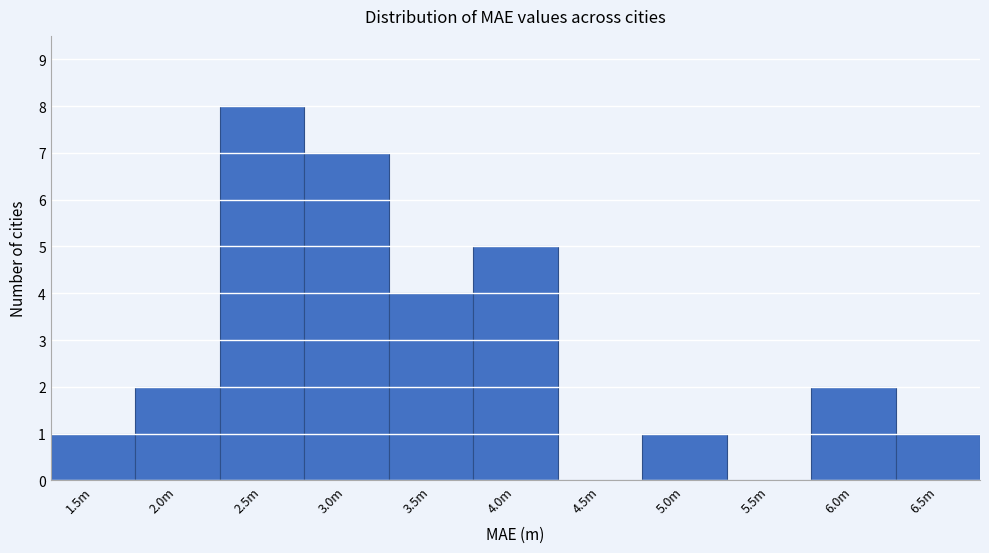

Reading right to left, list all the values displayed in this chart.

6.5m=1	6.0m=2	5.5m=0	5.0m=1	4.5m=0	4.0m=5	3.5m=4	3.0m=7	2.5m=8	2.0m=2	1.5m=1